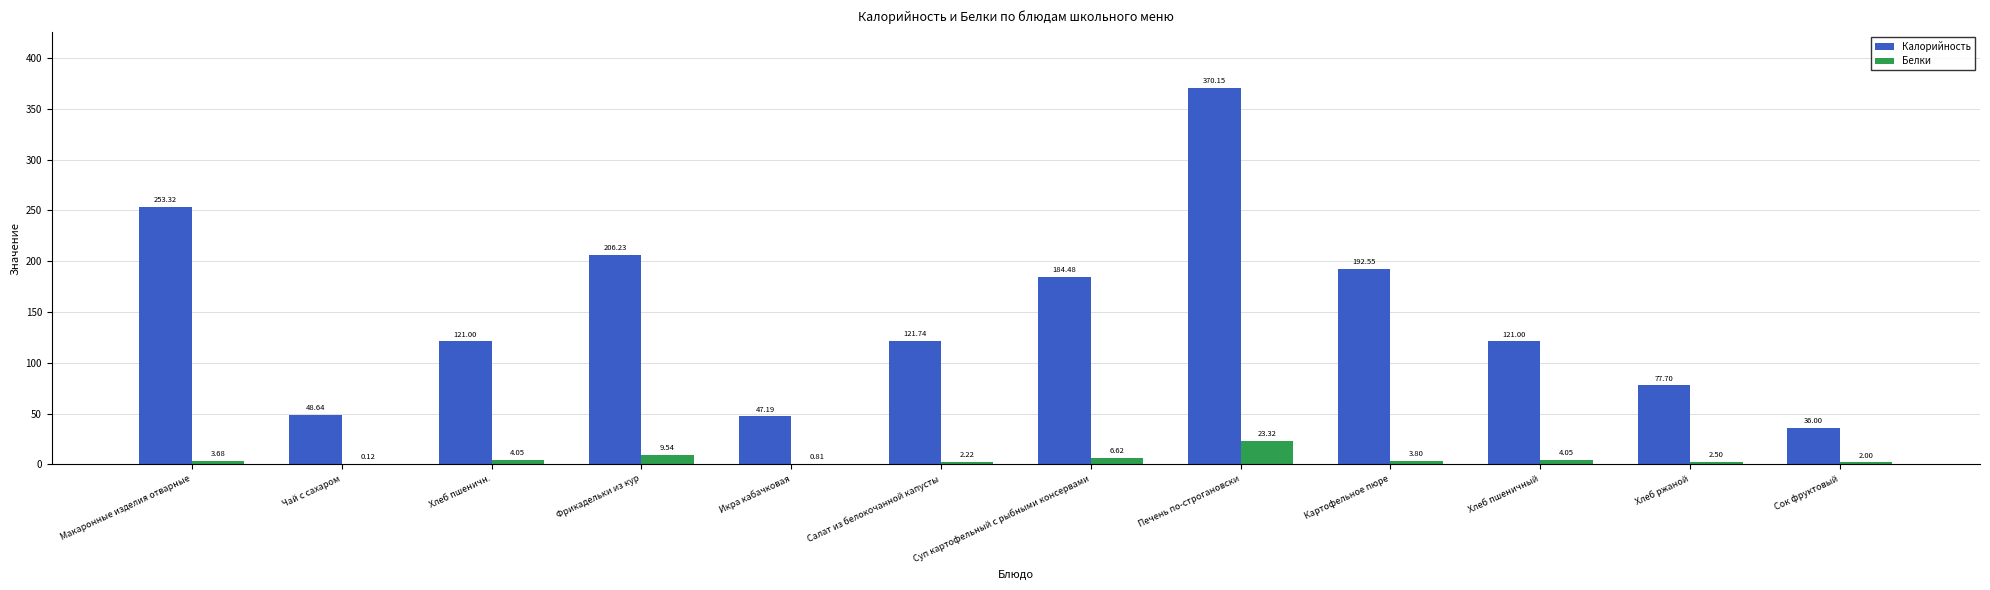

Which series has the largest range (max minus min)?

Калорийность